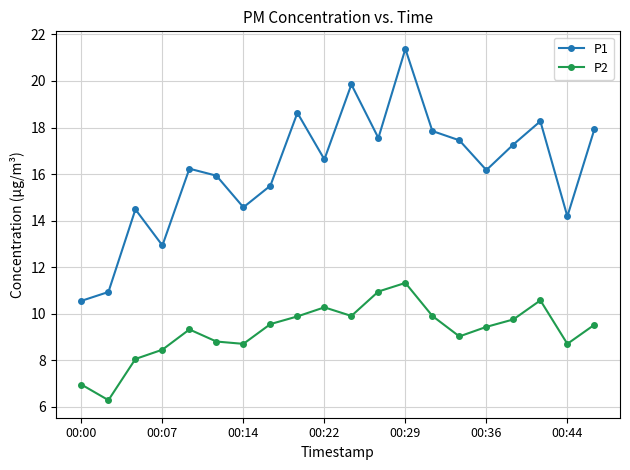

Which series has the widest spread of values?

P1